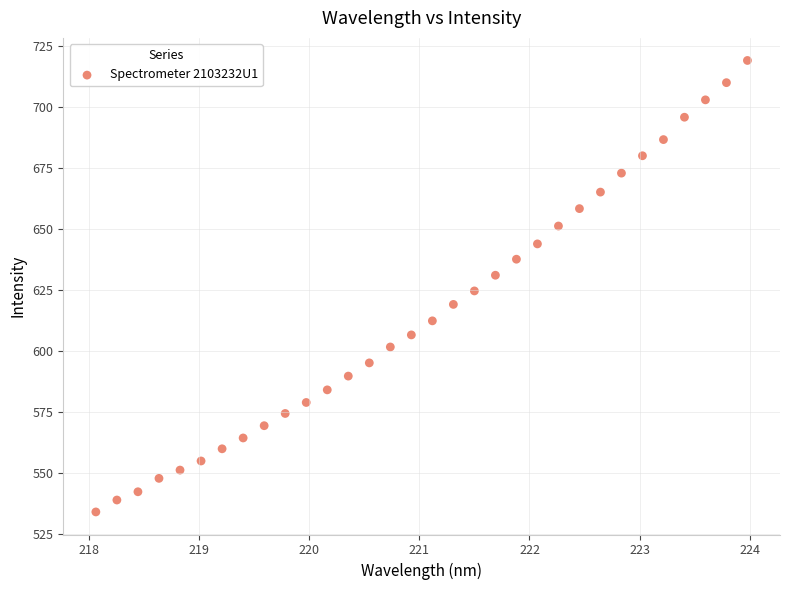

What is the range of Y values (max minus min)?

184.7